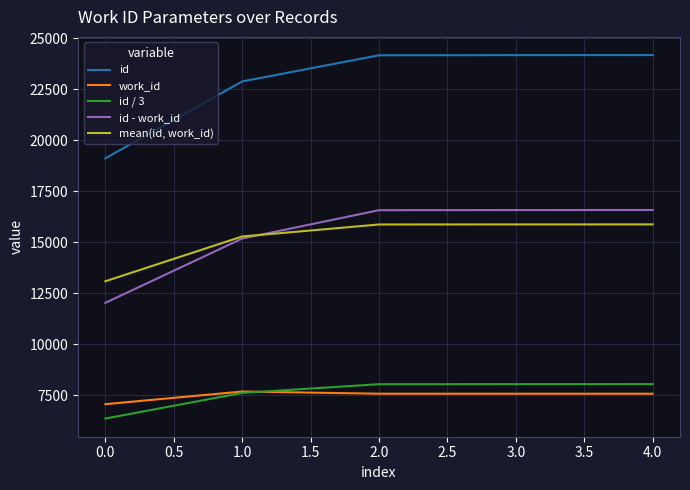

At which category does the chart reach its minimum across all series?

0.0